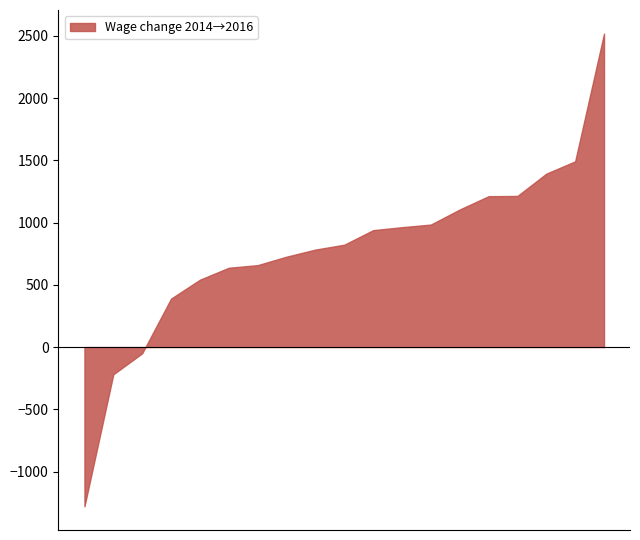

What is the minimum value shown in the chart?

-1280